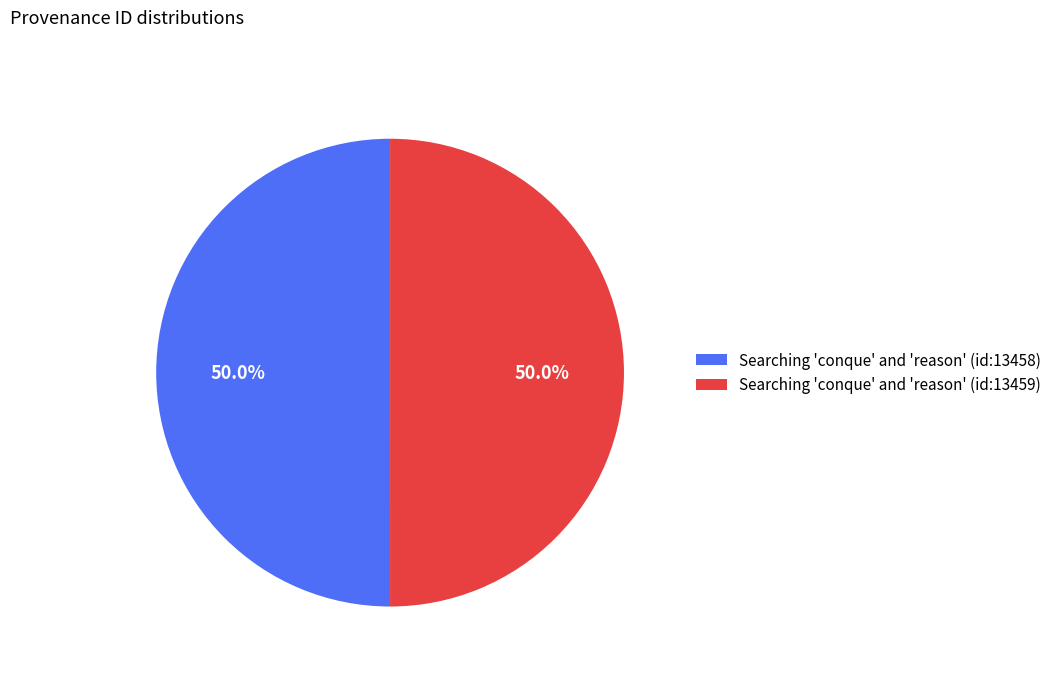

Combined, do Searching 'conque' and 'reason' (id:13459) and Searching 'conque' and 'reason' (id:13458) account for over 50%?

Yes